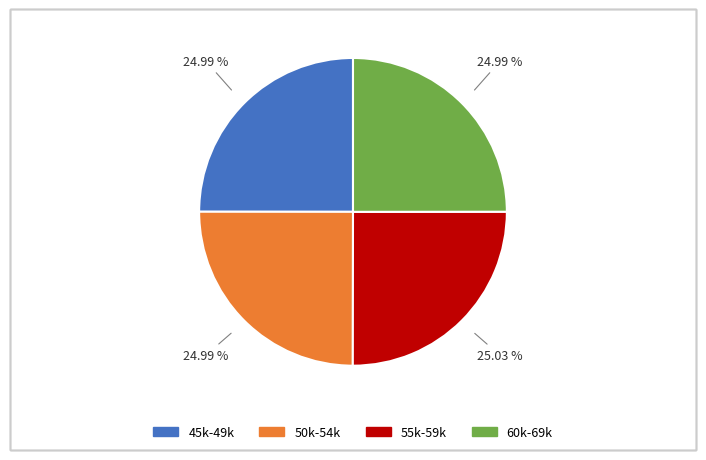

Is there any slice that represents more than half of the pie?

No